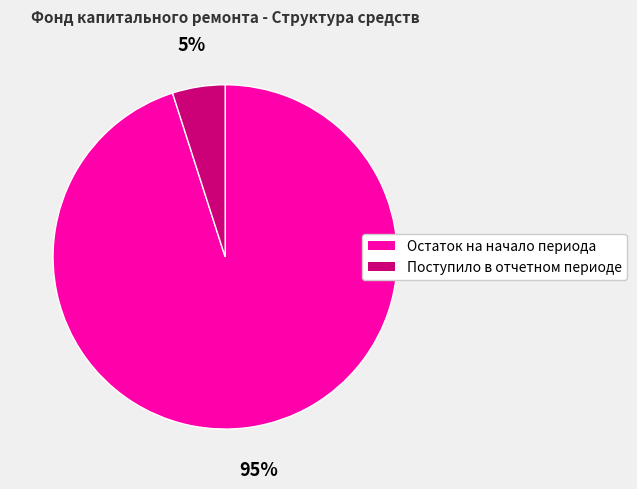

Is there a majority slice in this chart?

Yes